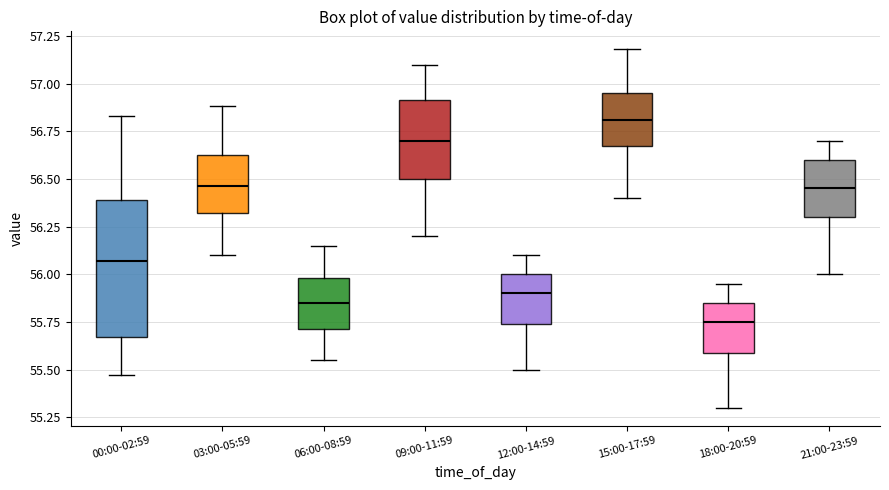

Reading left to right, transcribe this box plot: for each box, give where its median line is, the range the box spans, and where its two whiskers end, as read against the y-axis. The values are not printed on the chart, so give them approximately, as read against the axis.

00:00-02:59: median 56.05, box 55.65 to 56.40, whiskers 55.45 to 56.85
03:00-05:59: median 56.45, box 56.30 to 56.65, whiskers 56.10 to 56.90
06:00-08:59: median 55.85, box 55.70 to 56.00, whiskers 55.55 to 56.15
09:00-11:59: median 56.70, box 56.50 to 56.90, whiskers 56.20 to 57.10
12:00-14:59: median 55.90, box 55.75 to 56.00, whiskers 55.50 to 56.10
15:00-17:59: median 56.80, box 56.65 to 56.95, whiskers 56.40 to 57.20
18:00-20:59: median 55.75, box 55.60 to 55.85, whiskers 55.30 to 55.95
21:00-23:59: median 56.45, box 56.30 to 56.60, whiskers 56.00 to 56.70